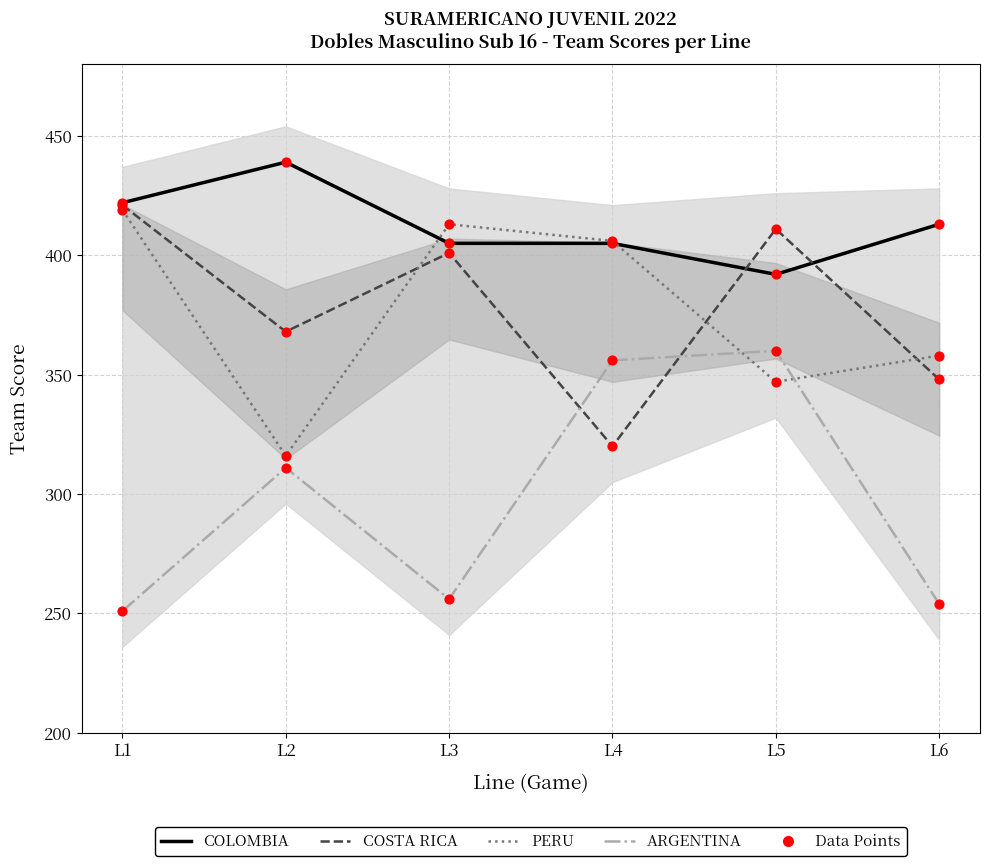

What are all the series names shown in the legend?

COLOMBIA, COSTA RICA, PERU, ARGENTINA